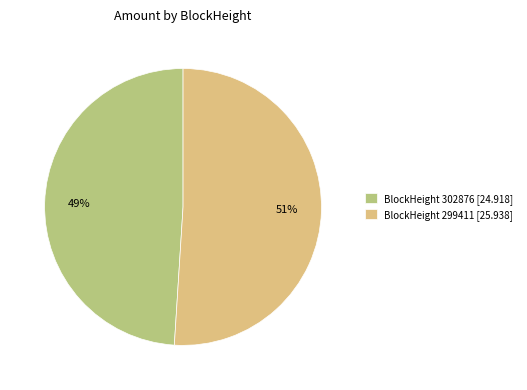

The BlockHeight 299411 [25.938] slice represents 51% of the pie. True or false?

True